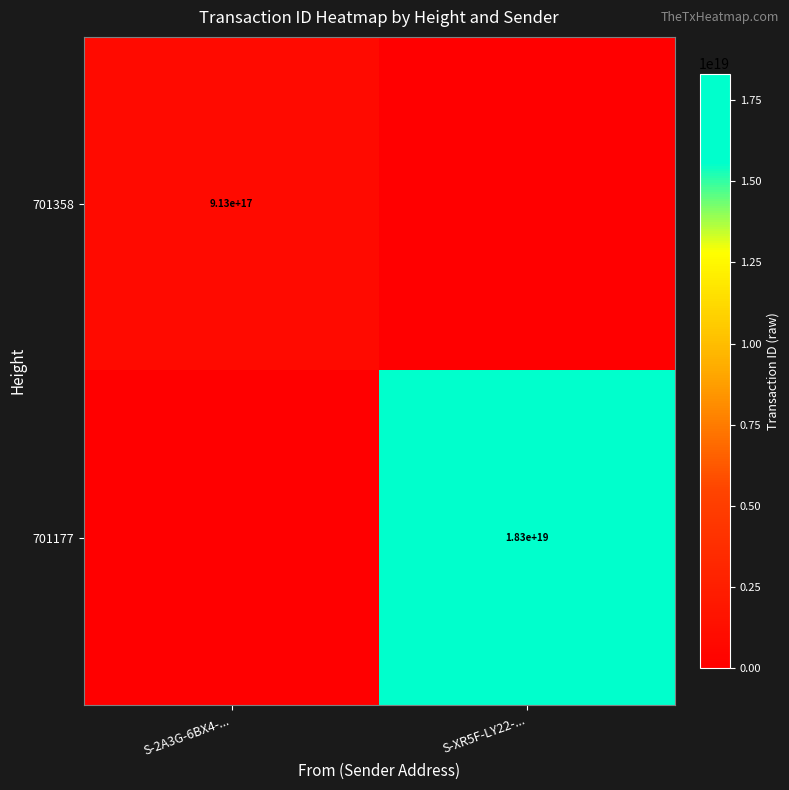

How many distinct data groups are displayed?

2